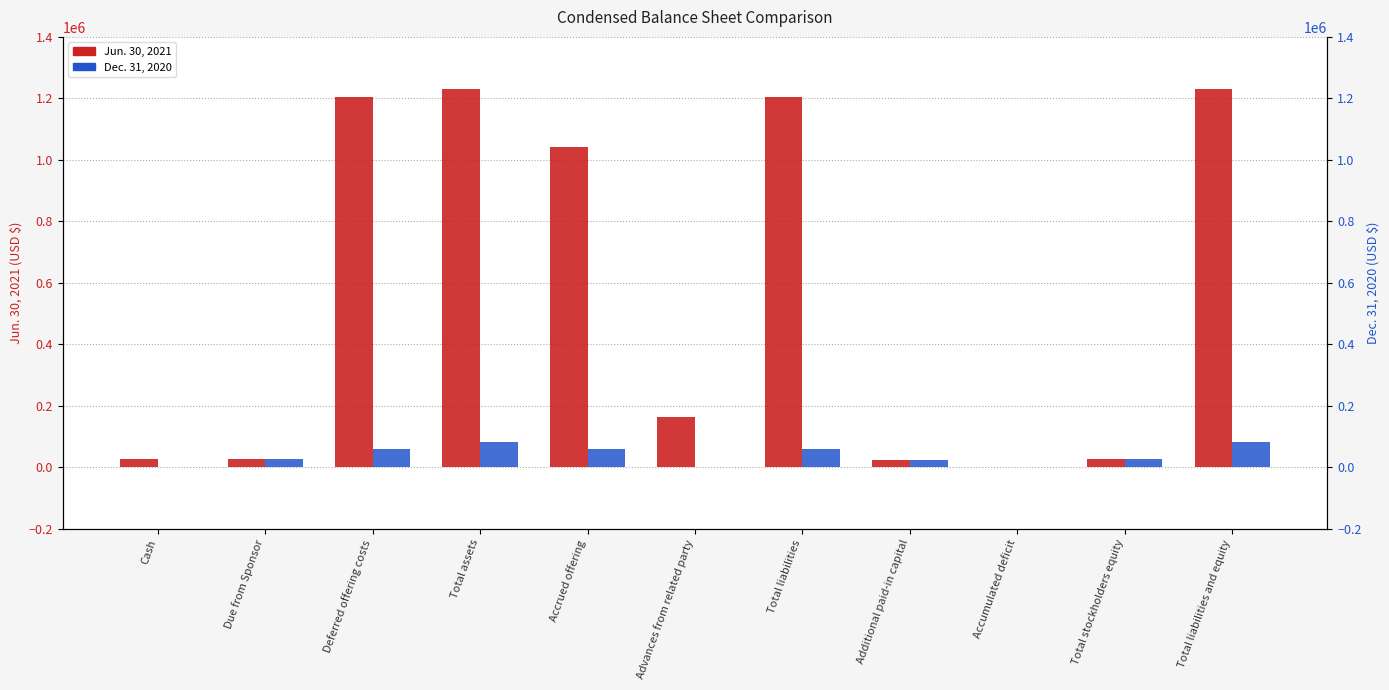

Which series changed the most between Advances from related party and Total liabilities?

Jun. 30, 2021